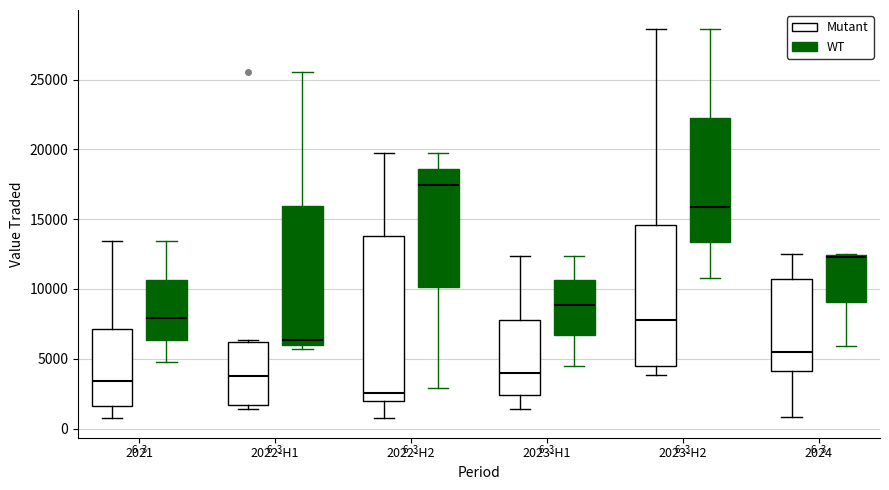

Which box's median line is the lowest?

2022-H2 (Mutant)